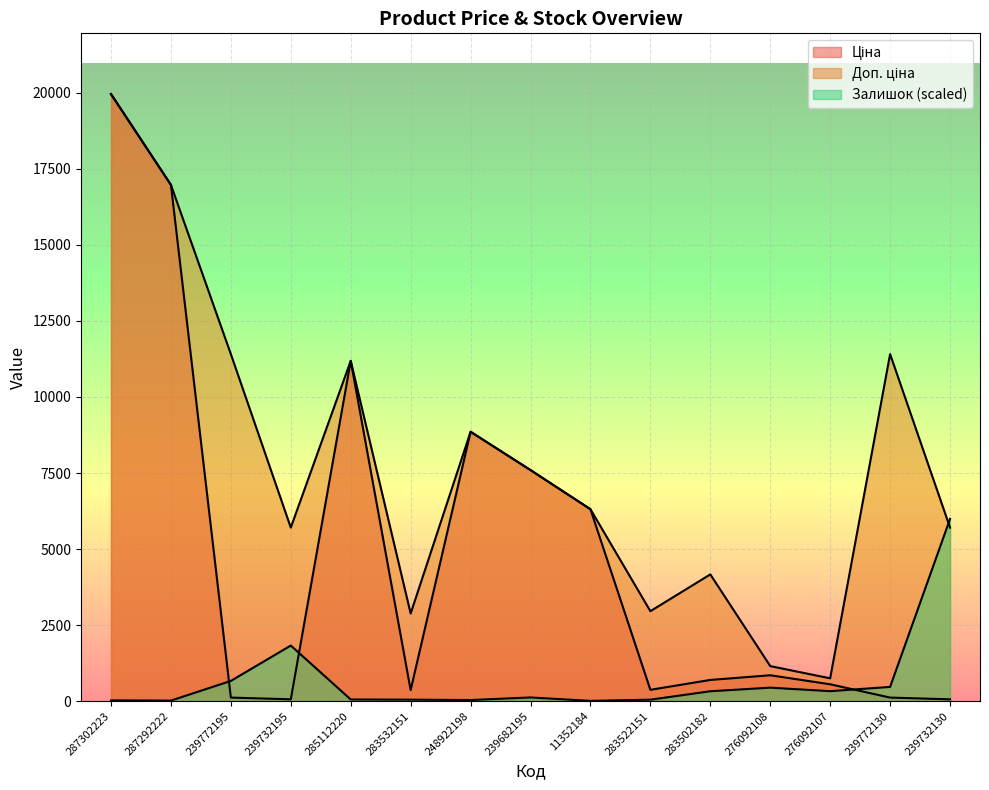

Reading right to left, extract all data points from this chart.

Ціна: 239732130=57.0	239772130=114.1	276092107=551.5	276092108=848.4	283502182=694.3	283522151=369.5	11352184=6308.8	239682195=7596.5	248922198=8856.7	283532151=359.9	285112220=11188.2	239732195=57.0	239772195=114.1	287292222=16976.3	287302223=19964.2
Доп. ціна: 239732130=5705.0	239772130=11410.0	276092107=747.0	276092108=1149.7	283502182=4165.6	283522151=2955.8	11352184=6308.8	239682195=7596.5	248922198=8856.7	283532151=2878.8	285112220=11188.2	239732195=5705.0	239772195=11410.0	287292222=16976.3	287302223=19964.2
Залишок: 239732130=5989.3	239772130=464.7	276092107=325.0	276092108=440.4	283502182=321.9	283522151=45.6	11352184=6.1	239682195=118.4	248922198=33.4	283532151=45.6	285112220=51.6	239732195=1825.3	239772195=662.1	287292222=15.2	287302223=21.3